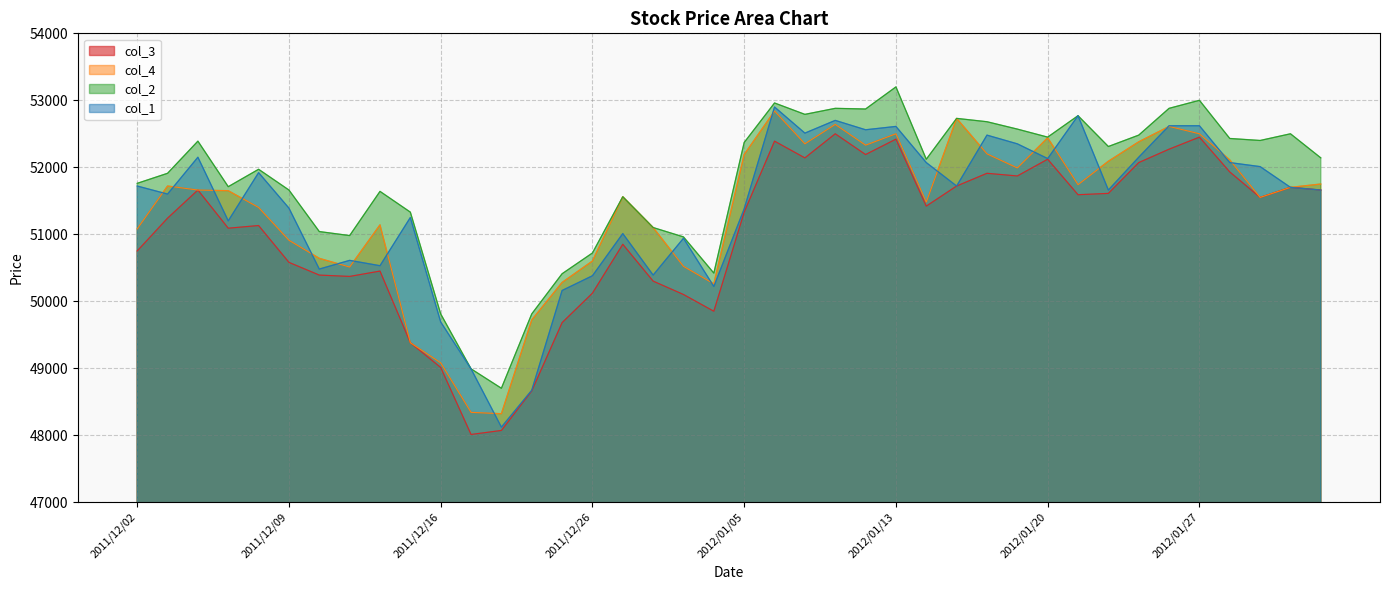

Is the value of col_3 at 2011/12/13 greater than the value of col_1 at 2012/01/18?

No